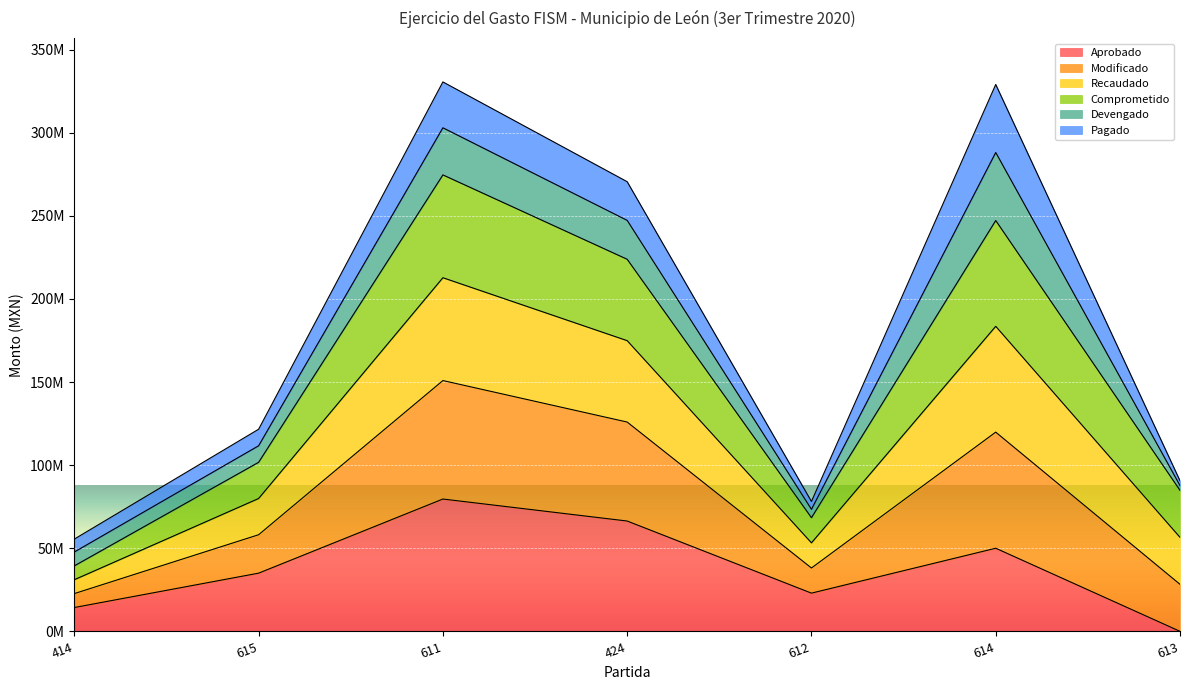

Does the chart display data point markers on the line(s)?

No